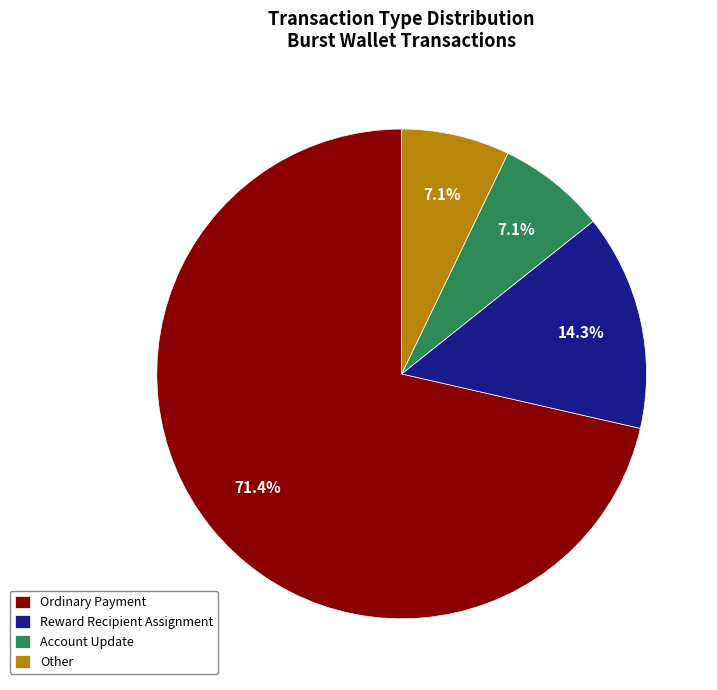

Which has a higher value, Ordinary Payment or Other?

Ordinary Payment